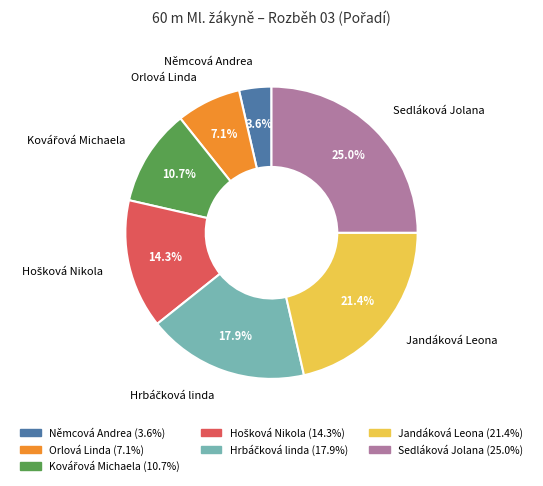

How many segments does this pie chart have?

7